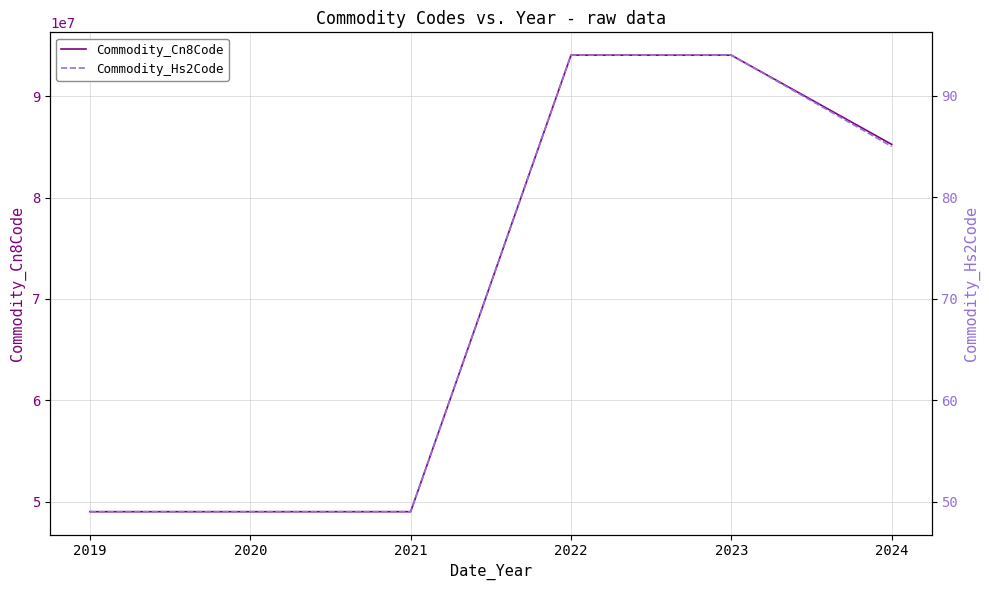

What is the label of the 3rd point from the left?

2021